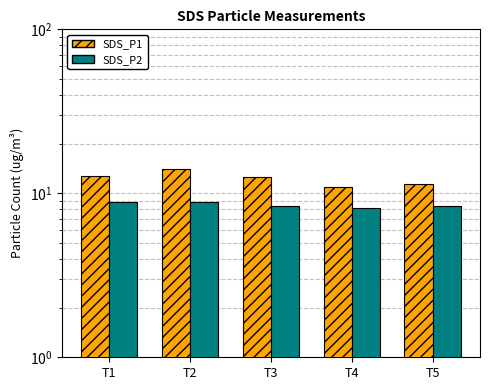

What is the sum of all SDS_P1 values?

61.7